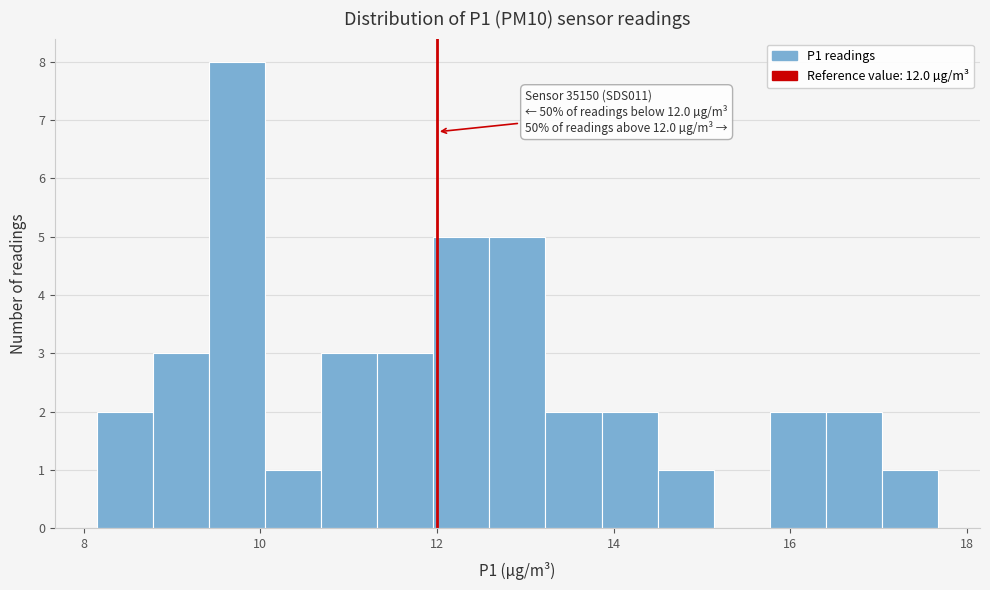

Read against the x-axis, roughly where is the centre of the tallest bar?

9.8